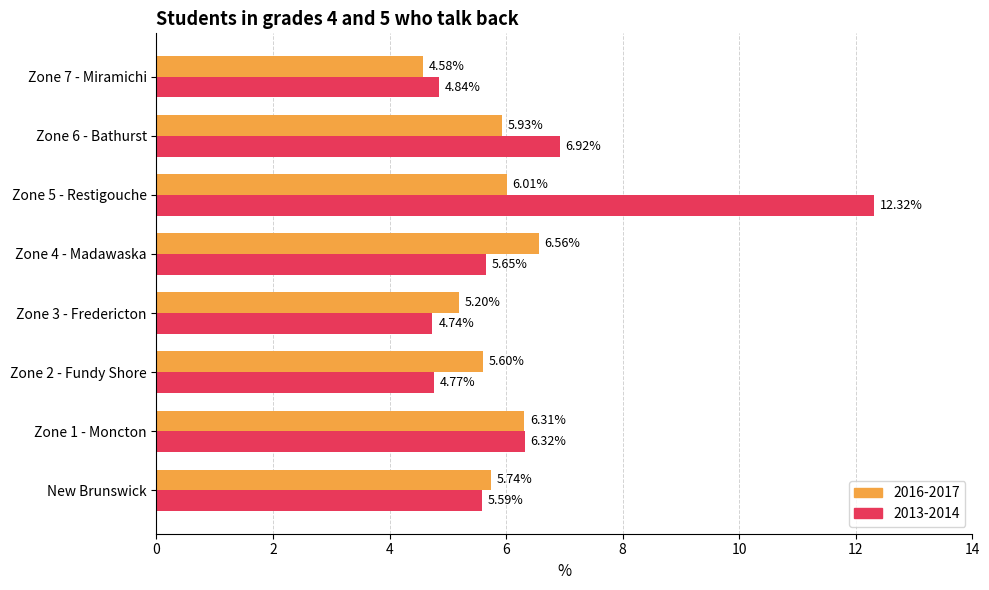

Rank the series by their average value, from highest to lowest.

2013-2014, 2016-2017